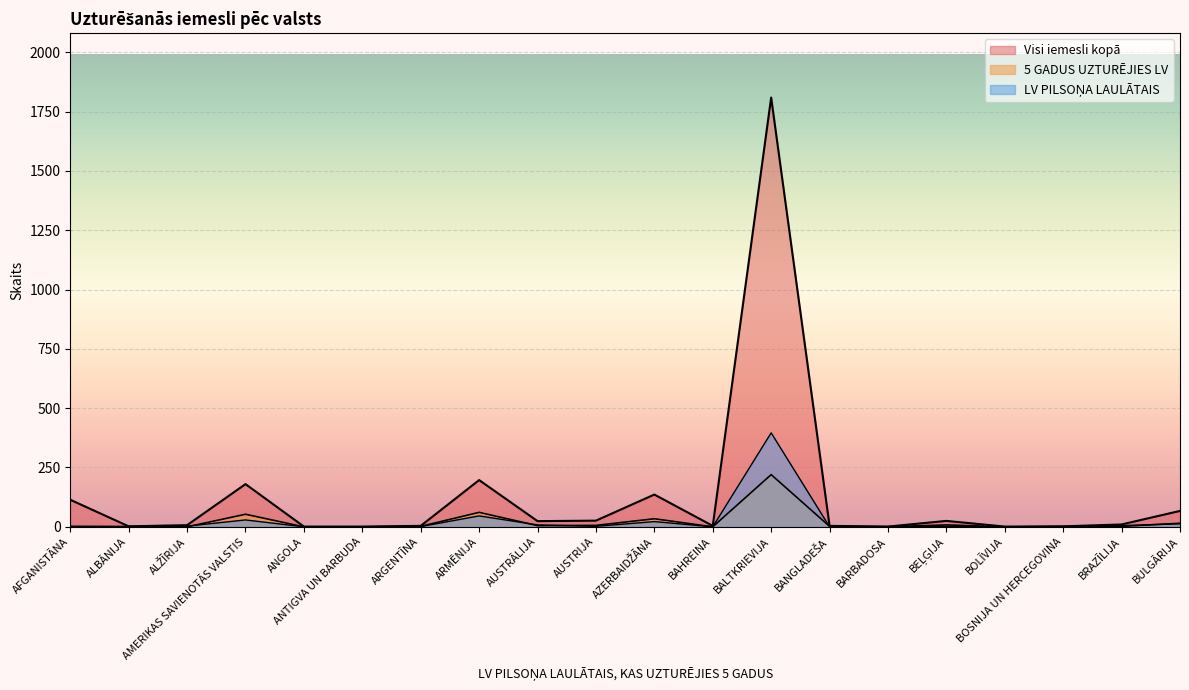

What are all the series names shown in the legend?

Visi iemesli kopā, 5 GADUS UZTURĒJIES LV